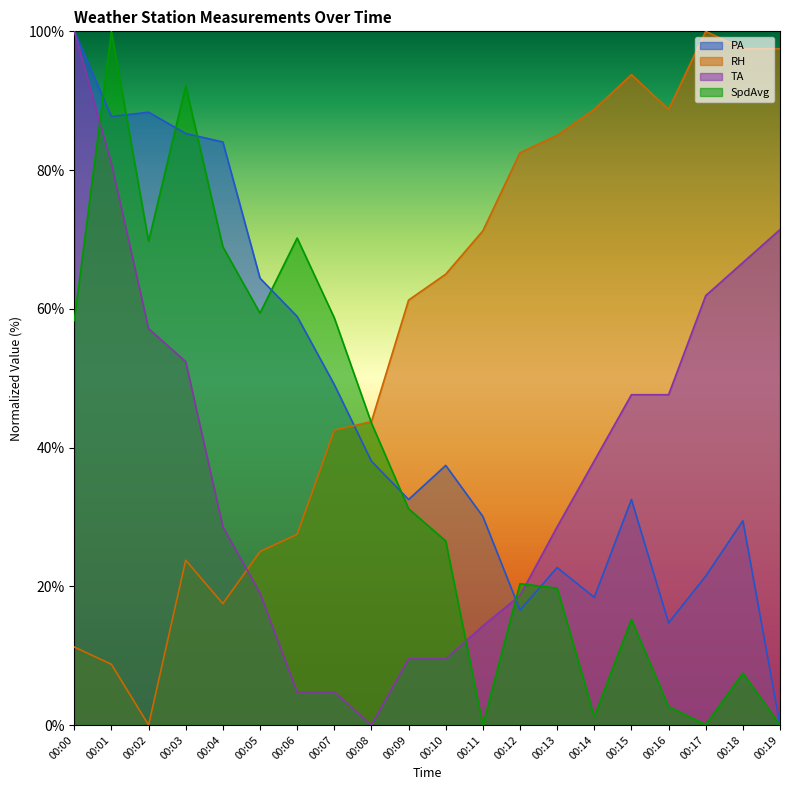

Reading right to left, extract all data points from this chart.

PA: 00:19=0.0	00:18=29.4	00:17=21.5	00:16=14.7	00:15=32.5	00:14=18.4	00:13=22.7	00:12=16.6	00:11=30.1	00:10=37.4	00:09=32.5	00:08=38.0	00:07=49.1	00:06=58.9	00:05=64.4	00:04=84.0	00:03=85.3	00:02=88.3	00:01=87.7	00:00=100.0
RH: 00:19=97.5	00:18=97.5	00:17=100.0	00:16=88.8	00:15=93.8	00:14=88.8	00:13=85.0	00:12=82.5	00:11=71.2	00:10=65.0	00:09=61.3	00:08=43.7	00:07=42.5	00:06=27.5	00:05=25.0	00:04=17.5	00:03=23.8	00:02=0.0	00:01=8.8	00:00=11.2
TA: 00:19=71.4	00:18=66.7	00:17=61.9	00:16=47.6	00:15=47.6	00:14=38.1	00:13=28.6	00:12=18.7	00:11=14.3	00:10=9.5	00:09=9.5	00:08=0.0	00:07=4.8	00:06=4.8	00:05=19.0	00:04=28.6	00:03=52.4	00:02=57.1	00:01=81.0	00:00=100.0
SpdAvg: 00:19=0.0	00:18=7.5	00:17=0.1	00:16=2.6	00:15=15.2	00:14=1.2	00:13=19.7	00:12=20.4	00:11=0.0	00:10=26.5	00:09=31.2	00:08=43.5	00:07=58.7	00:06=70.2	00:05=59.4	00:04=68.9	00:03=92.1	00:02=69.7	00:01=100.0	00:00=58.3